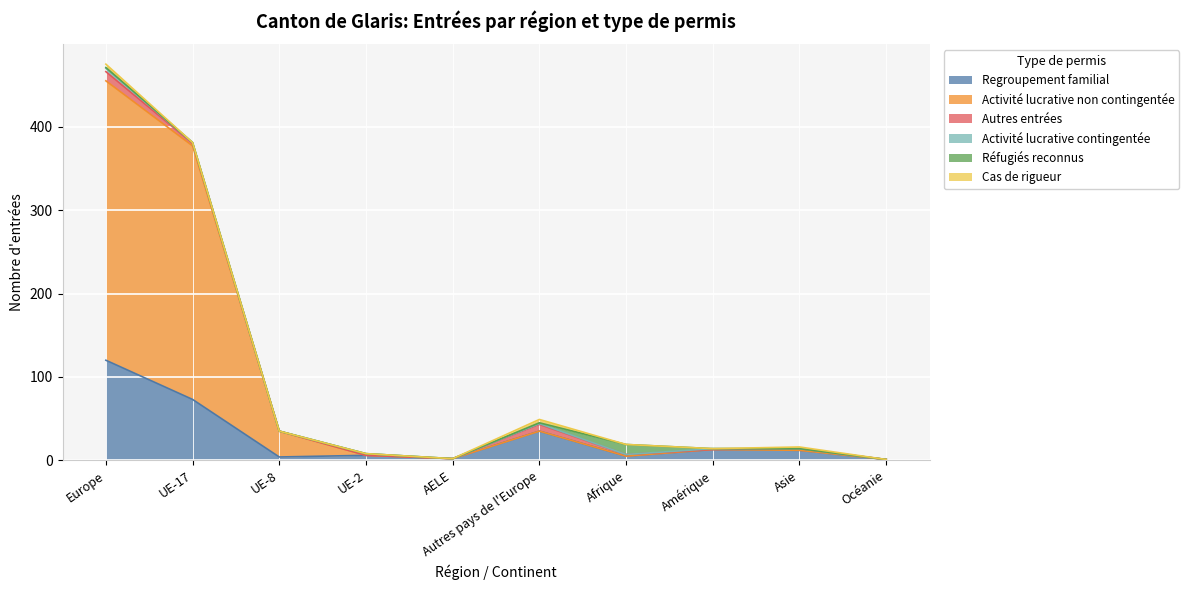

Which series has the largest total across all categories?

Activité lucrative non contingentée